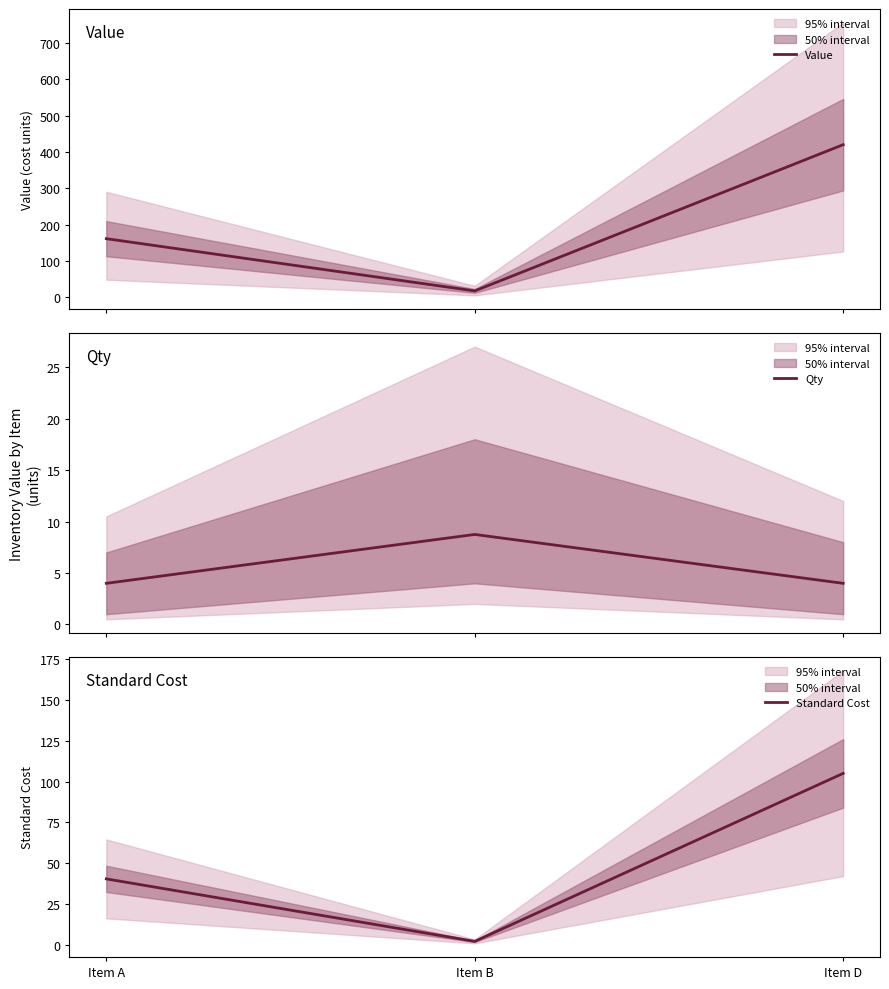

What is the difference between the second highest and minimum values in the Standard Cost series?

38.3